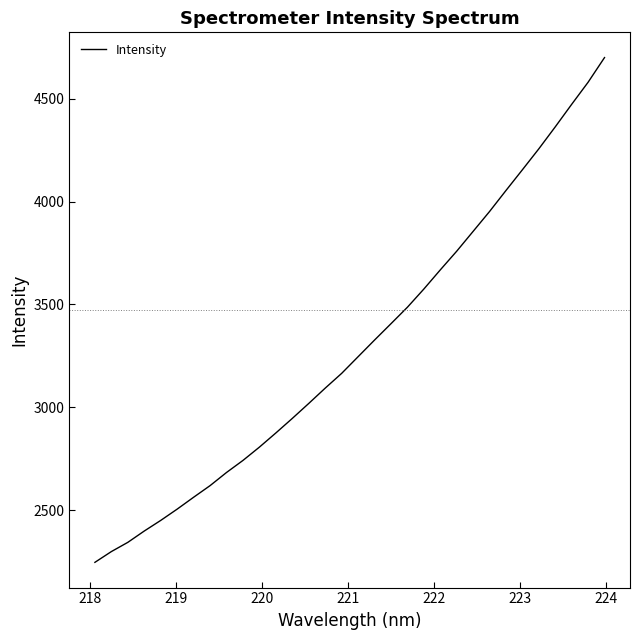

What is the maximum value shown in the chart?

4700.2